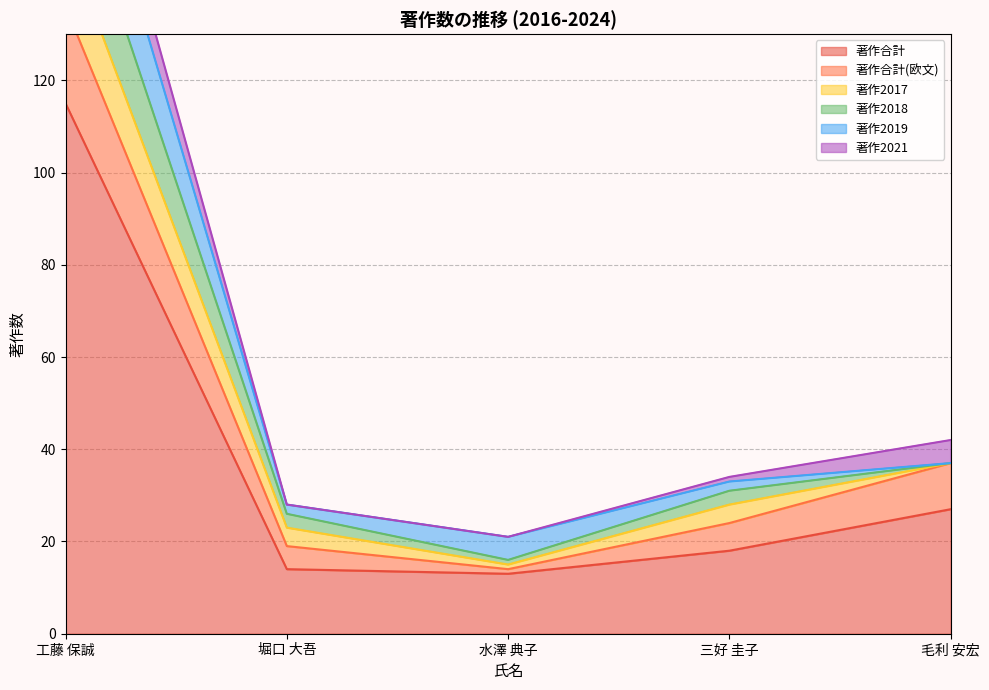

True or false: 著作2019 has a value of 2 at 水澤 典子.

False